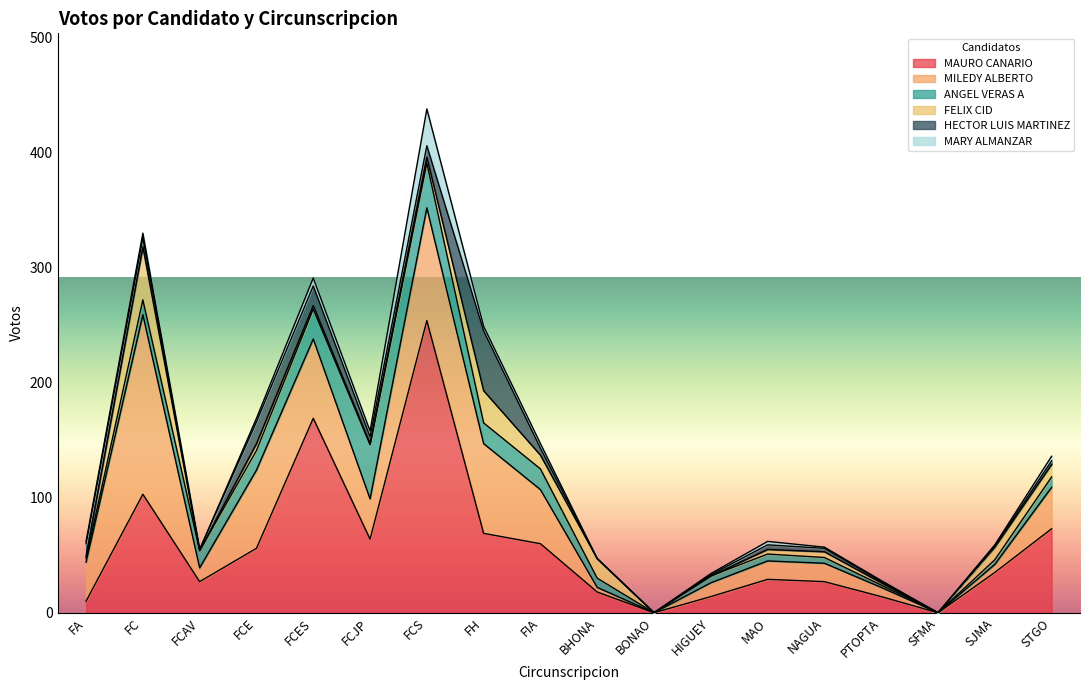

What is the difference between the MAURO CANARIO values at FCAV and BHONA?

9